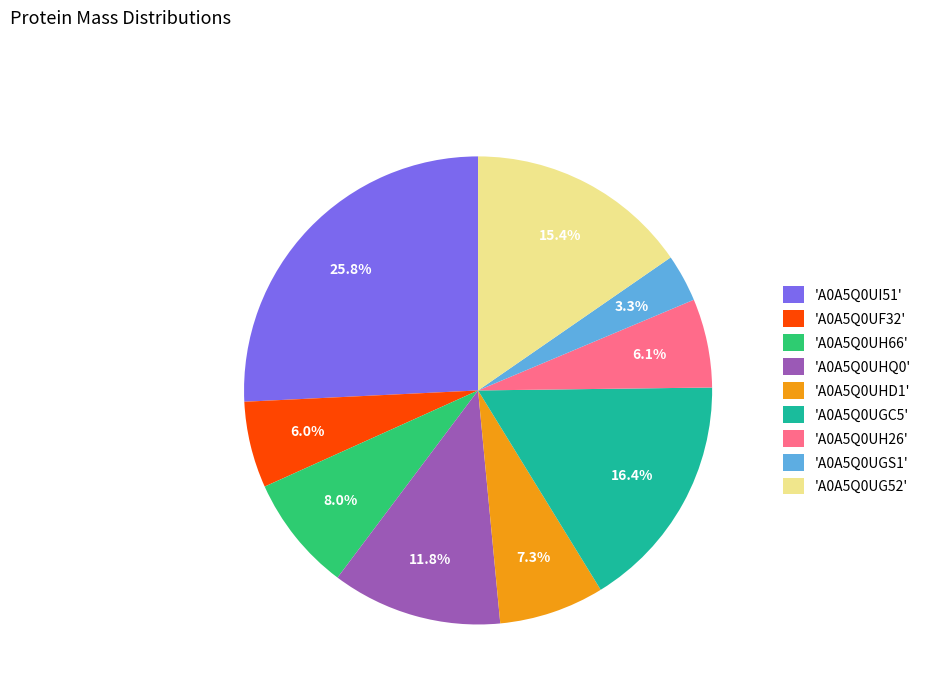

Approximately how many times larger is the value at 'A0A5Q0UHD1' compared to 'A0A5Q0UGC5'?

0.4